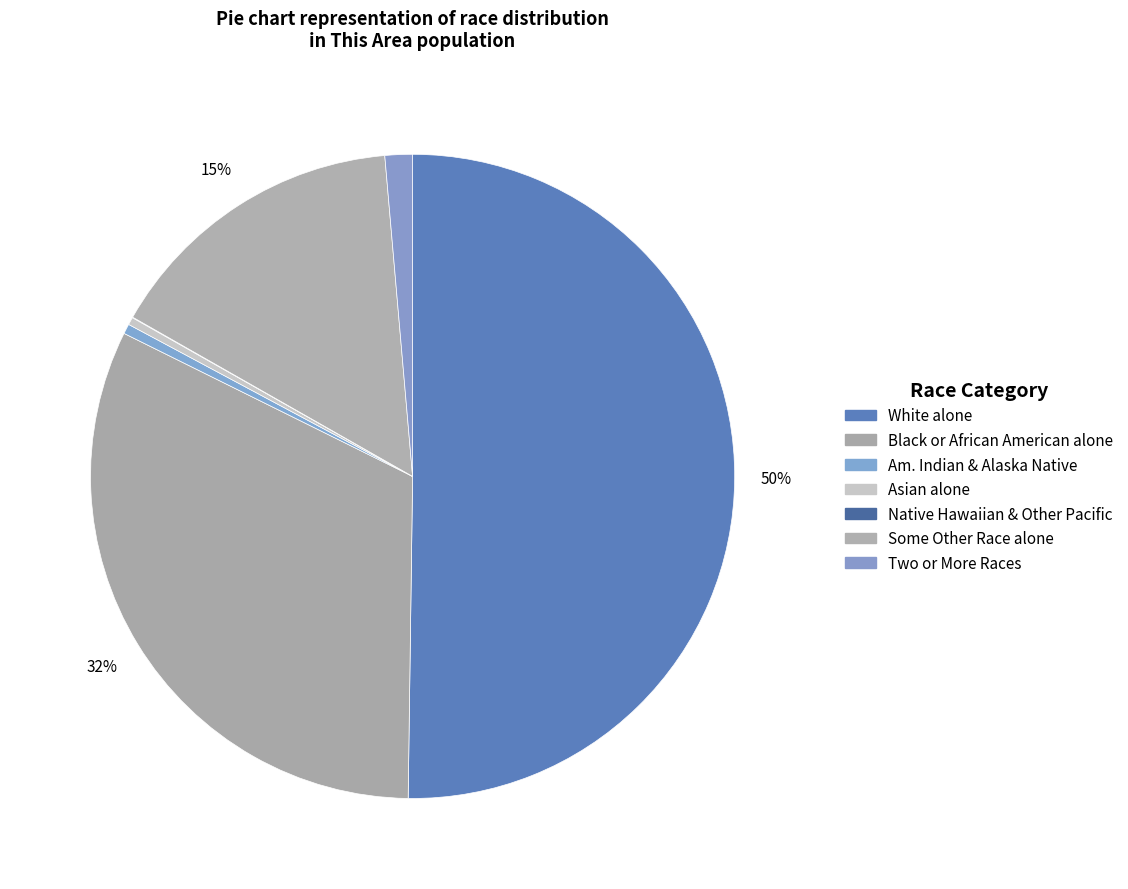

What is the smallest slice in the pie chart?

Native Hawaiian and Other Pacific Islander